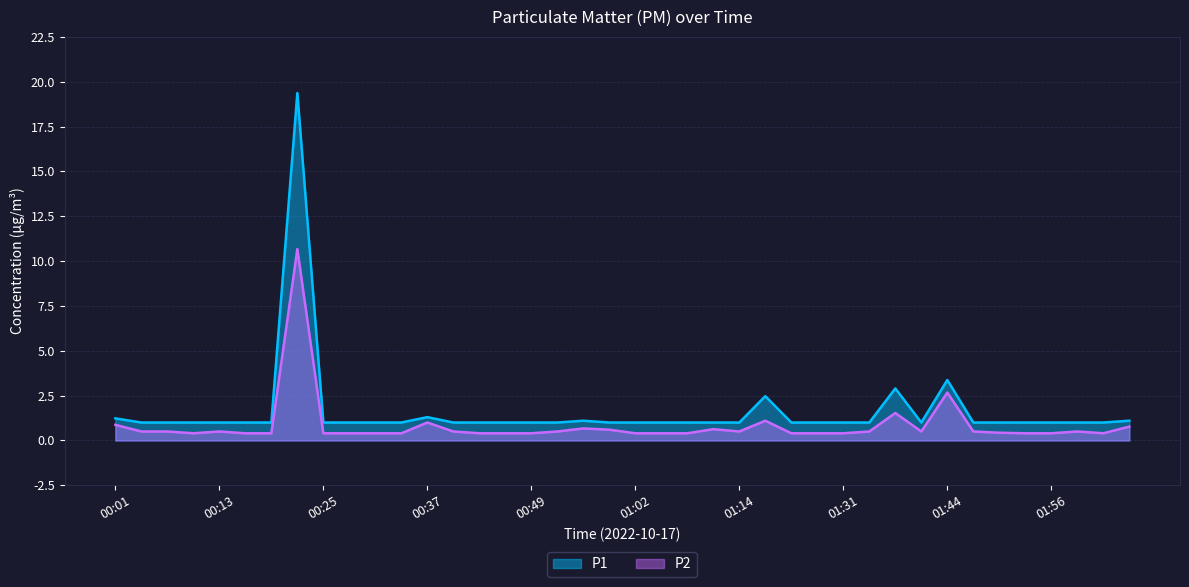

What is the value of the P2 point at the 39th from the left?

0.4